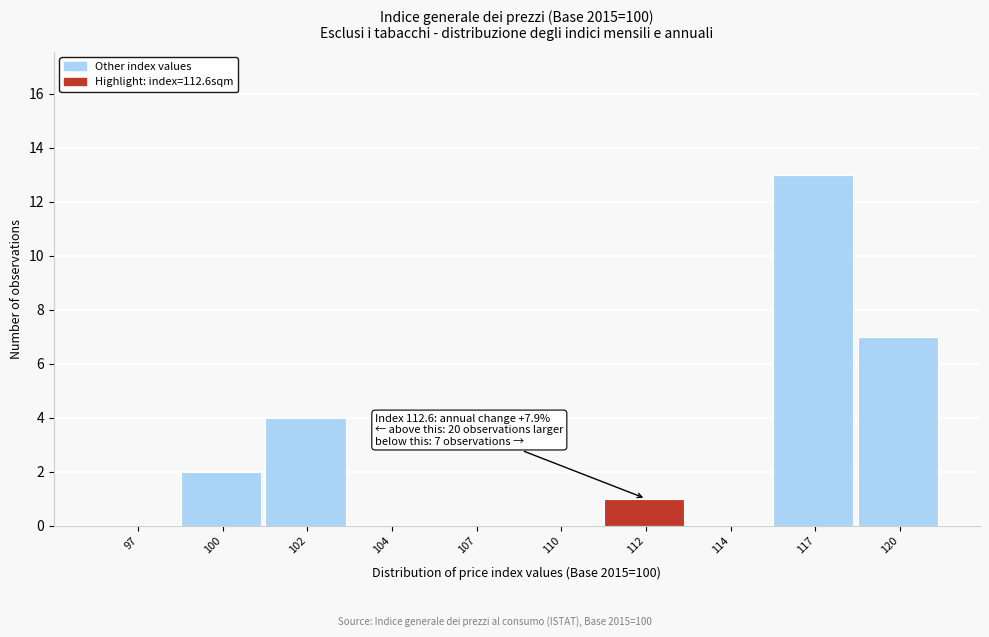

Reading left to right, list all the values displayed in this chart.

97=0	100=2	102=4	104=0	107=0	110=0	112=1	114=0	117=13	120=7